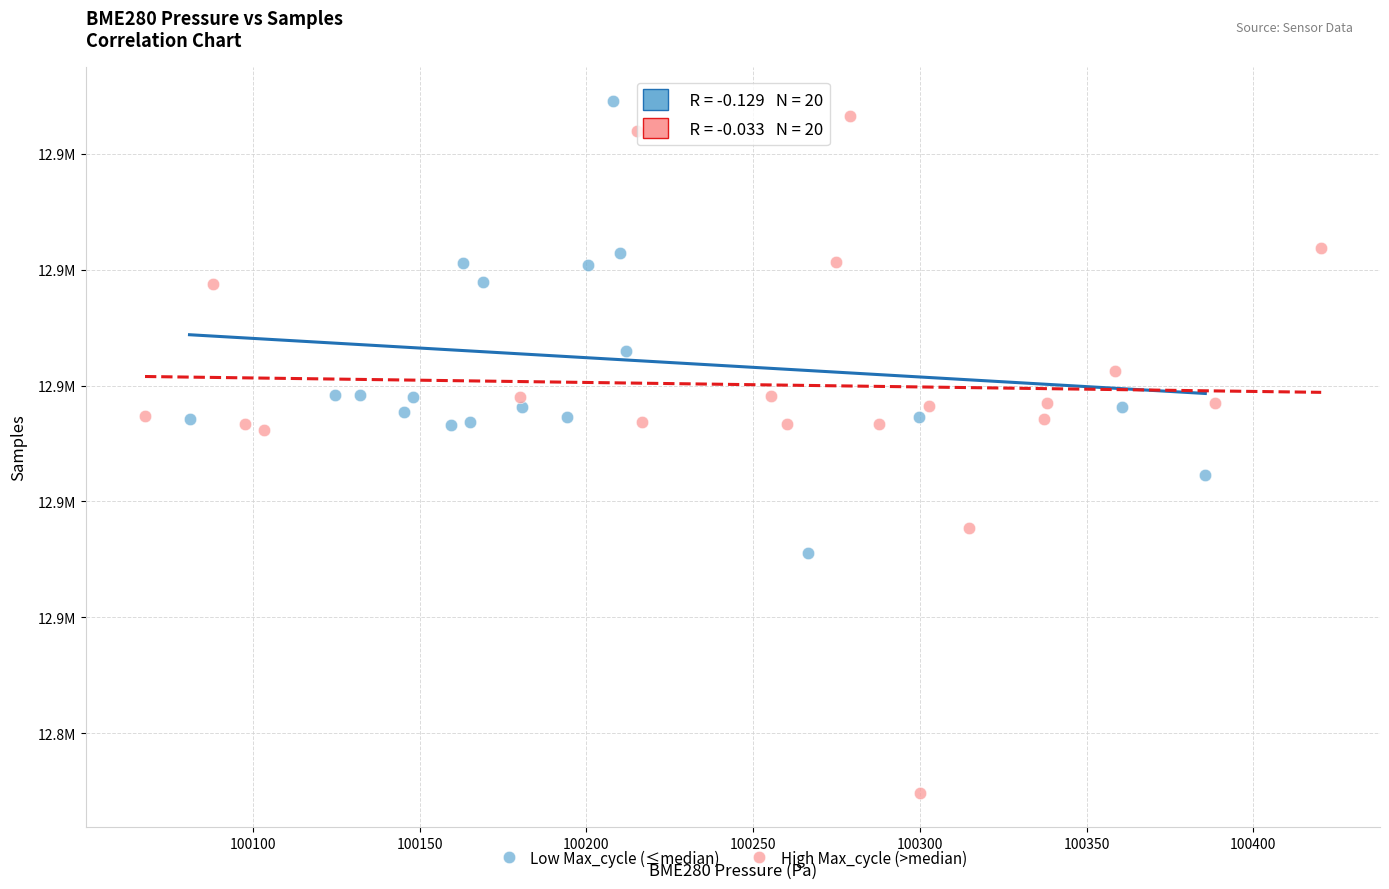

What are all the series names shown in the legend?

Low Max_cycle (≤median), High Max_cycle (>median)